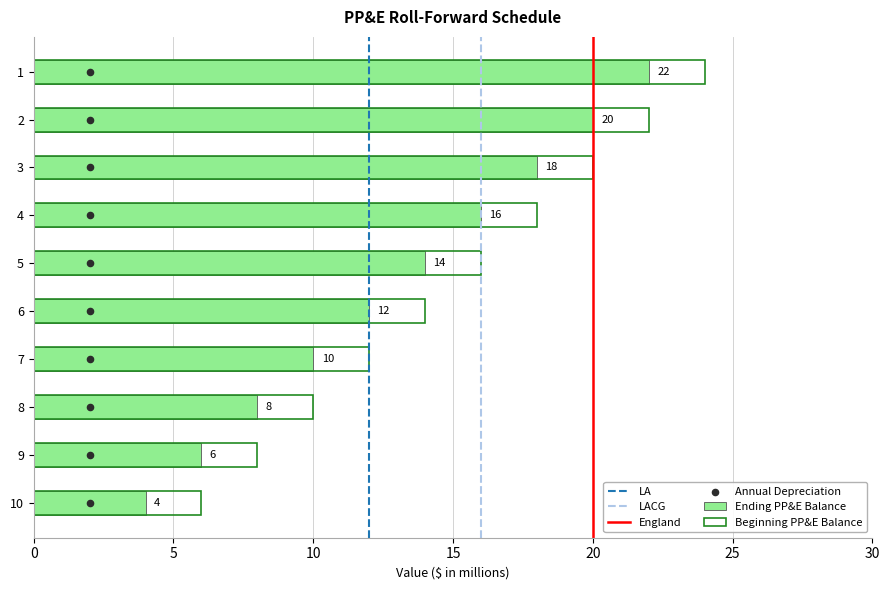

At how many categories does at least one series exceed 16?

4